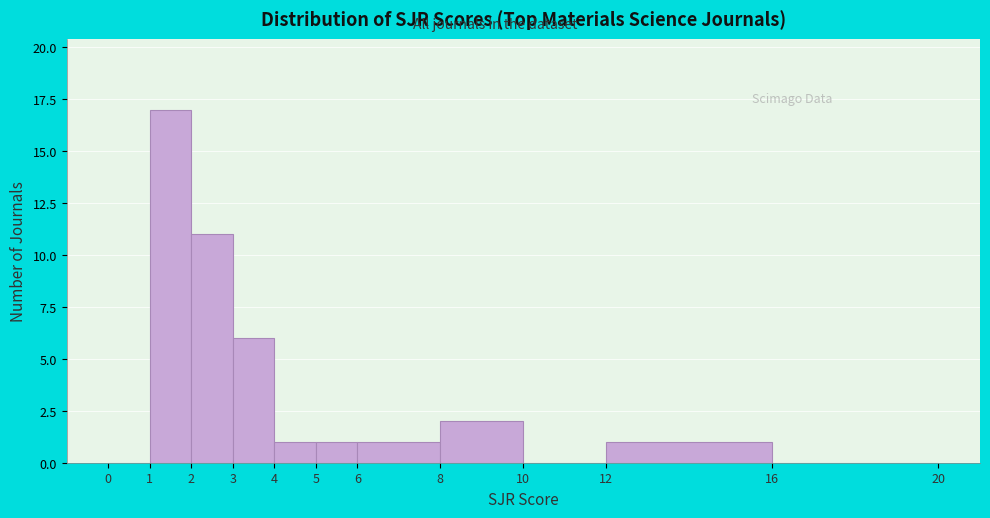

Reading left to right, transcribe this chart: for each bar, give the range it covers on the x-axis and its height. The values are not printed on the chart, so give them approximately, as read against the axis.

0 to 1: 0
1 to 2: 17
2 to 3: 11
3 to 4: 6
4 to 5: 1
5 to 6: 1
6 to 8: 1
8 to 10: 2
10 to 12: 0
12 to 16: 1
16 to 20: 0